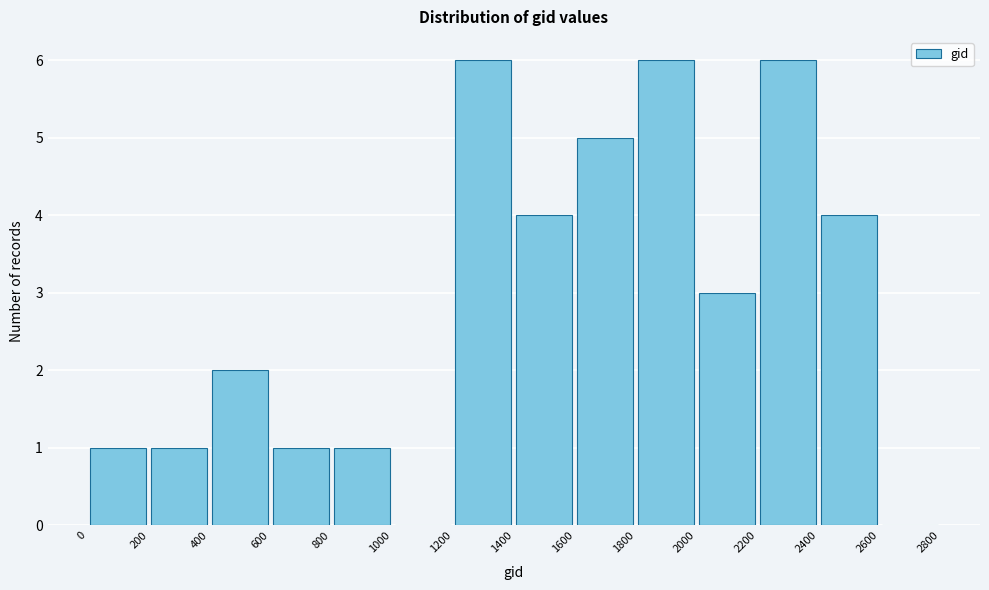

Reading left to right, list every bar in this chart as the range it spans on the x-axis followed by its height. The values are not printed on the chart, so give them approximately, as read against the axis.

0 to 200: 1
200 to 400: 1
400 to 600: 2
600 to 800: 1
800 to 1000: 1
1000 to 1200: 0
1200 to 1400: 6
1400 to 1600: 4
1600 to 1800: 5
1800 to 2000: 6
2000 to 2200: 3
2200 to 2400: 6
2400 to 2600: 4
2600 to 2800: 0